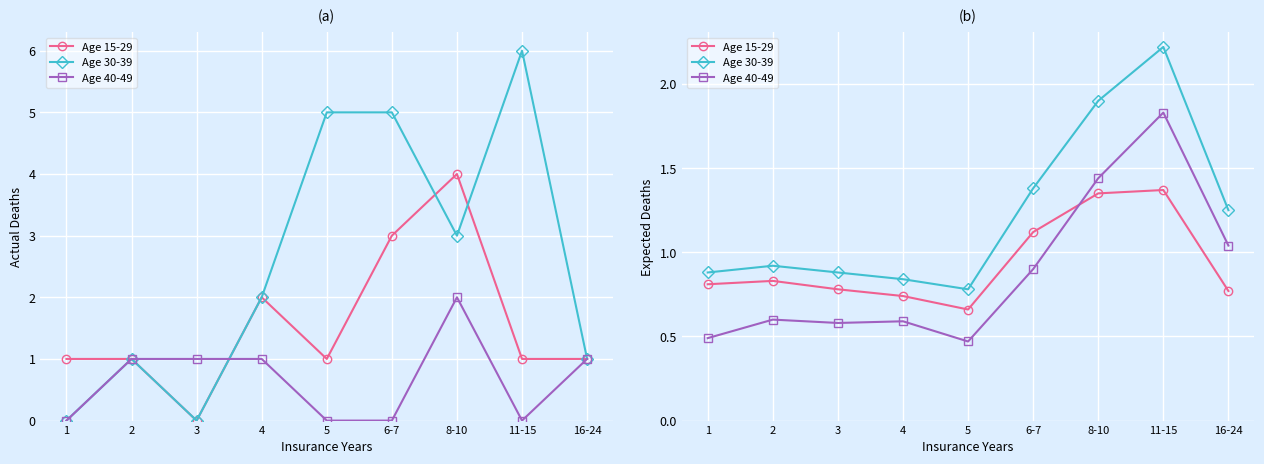

What is the minimum value for Age 15-29?

0.7